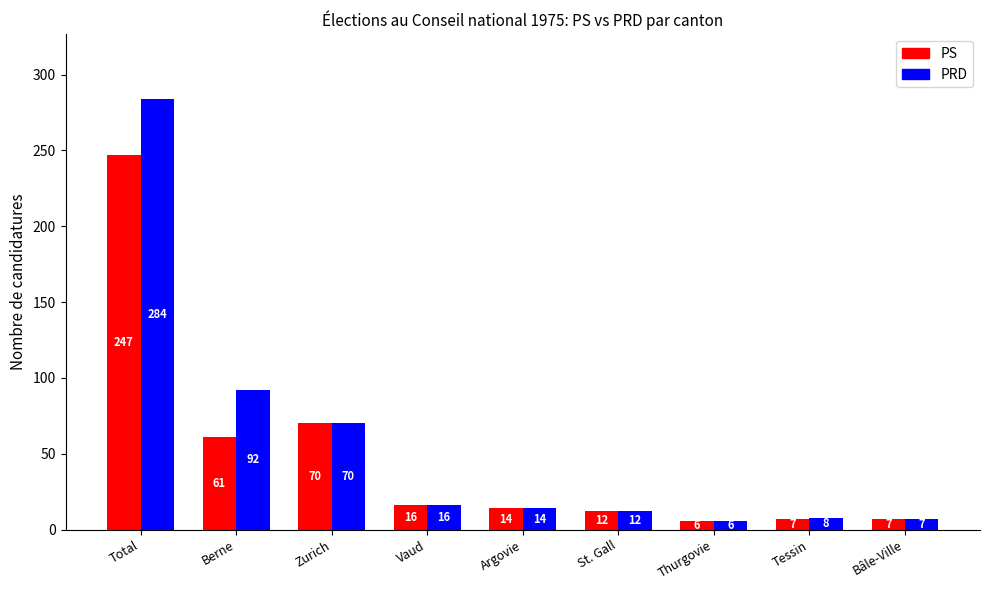

Which series changed the most between Argovie and Tessin?

PS